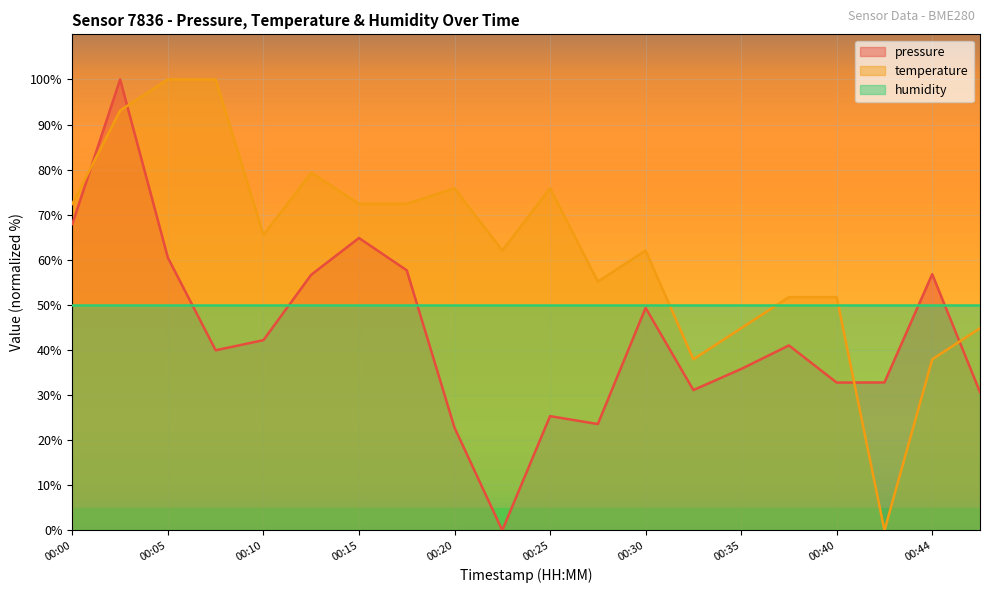

Where is the first local maximum for pressure?

00:02